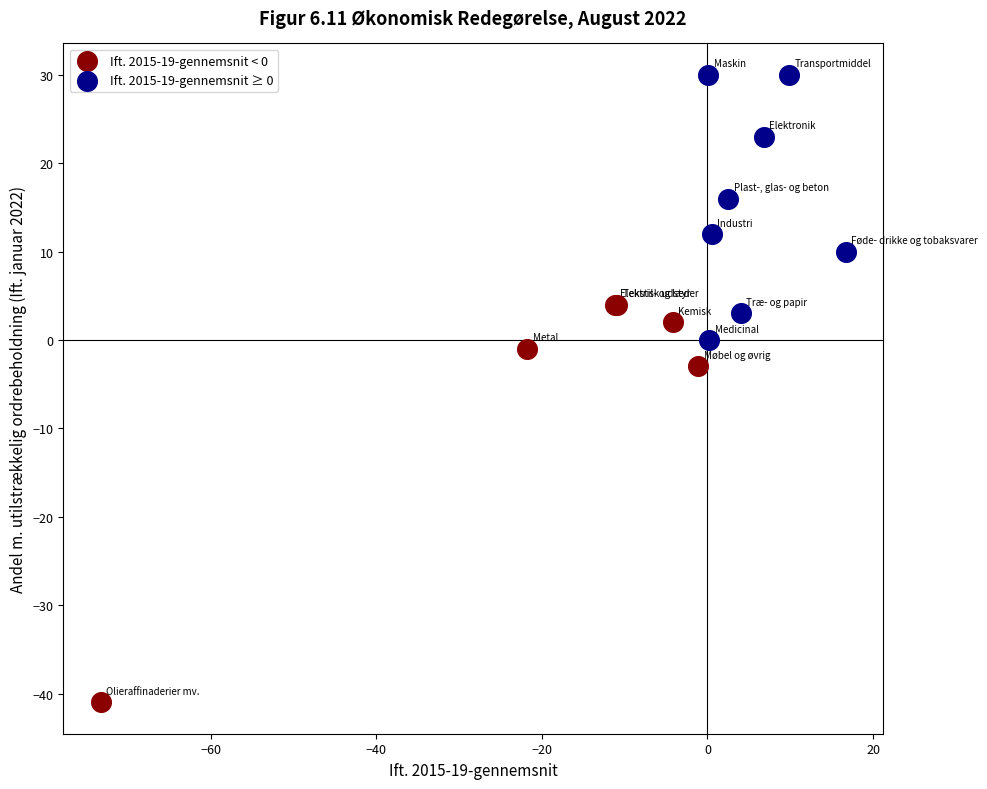

Which series reaches the minimum Y coordinate?

Ift. 2015-19-gennemsnit < 0